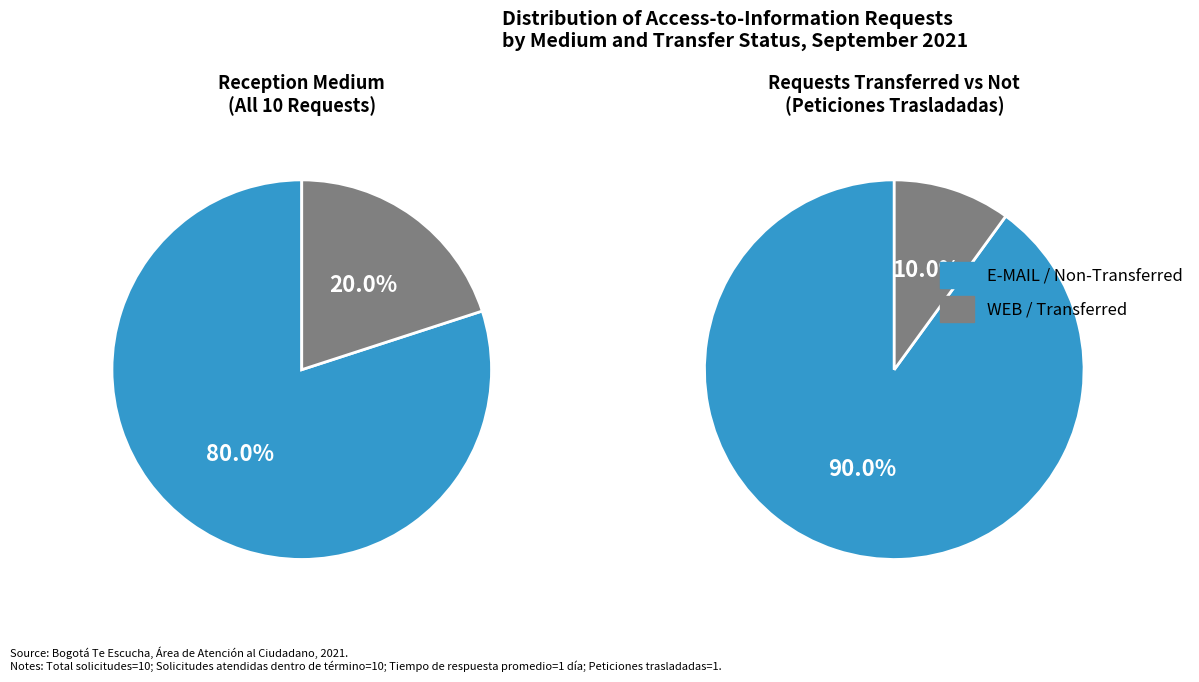

What is the change in value from E-MAIL to WEB?

-6